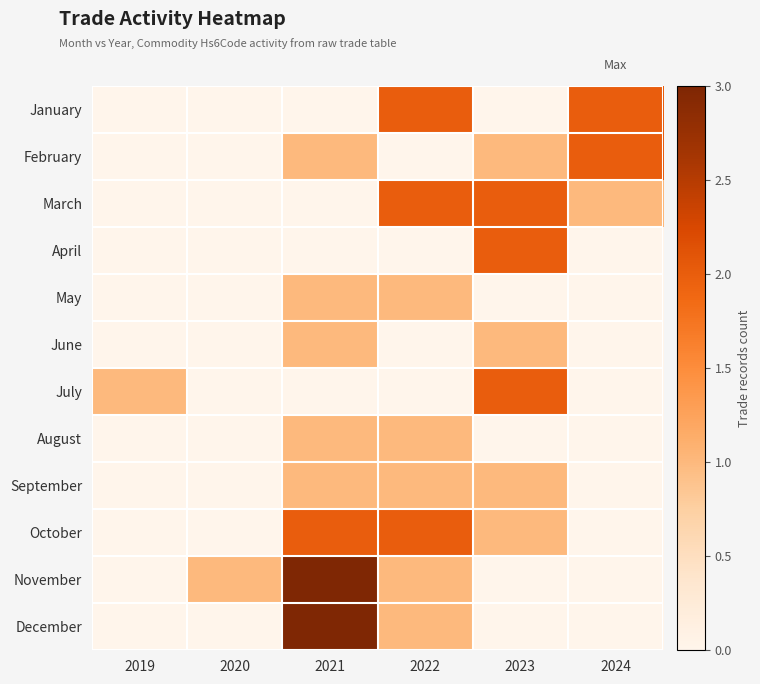

Between 2024 and 2023, which is larger?

2024